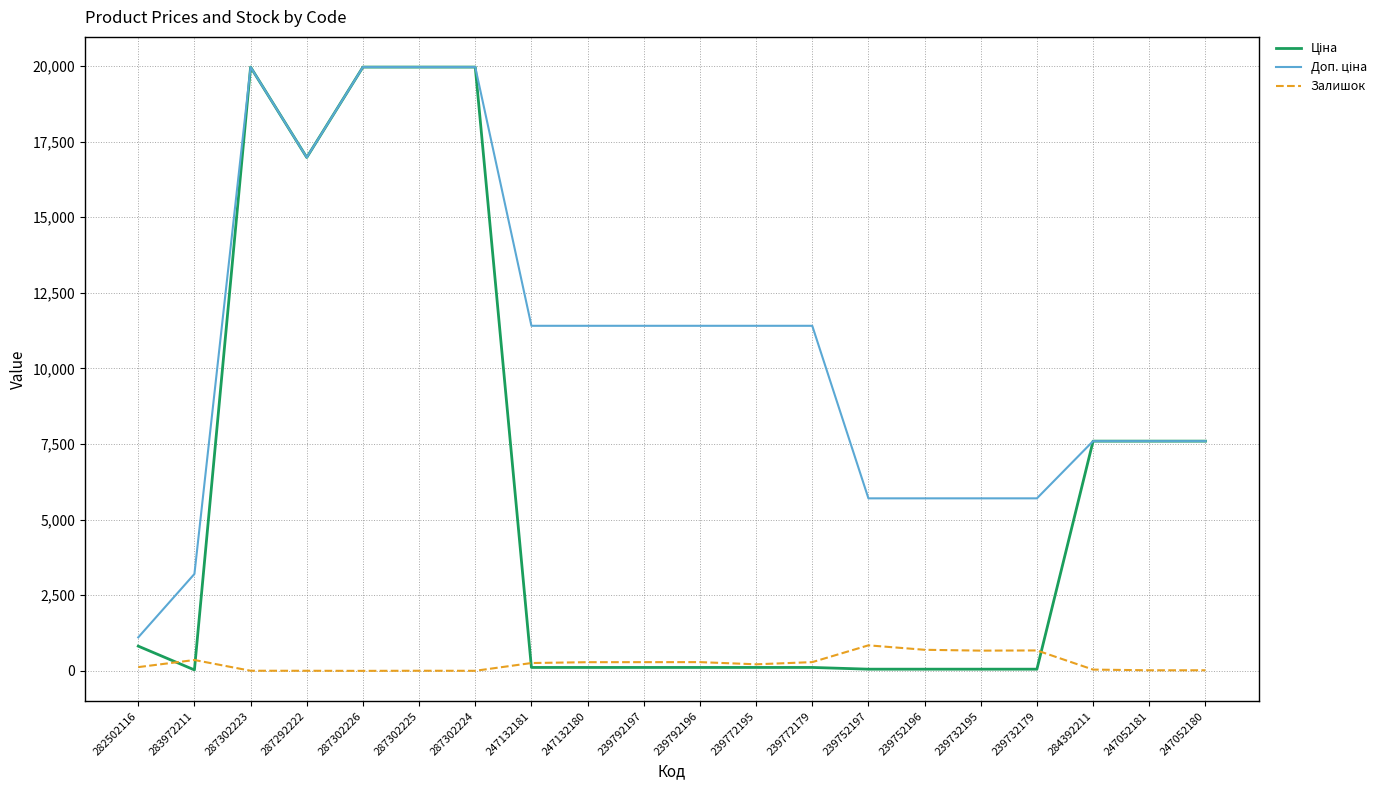

Is it true that Залишок equals 360.0 at 283972211?

True